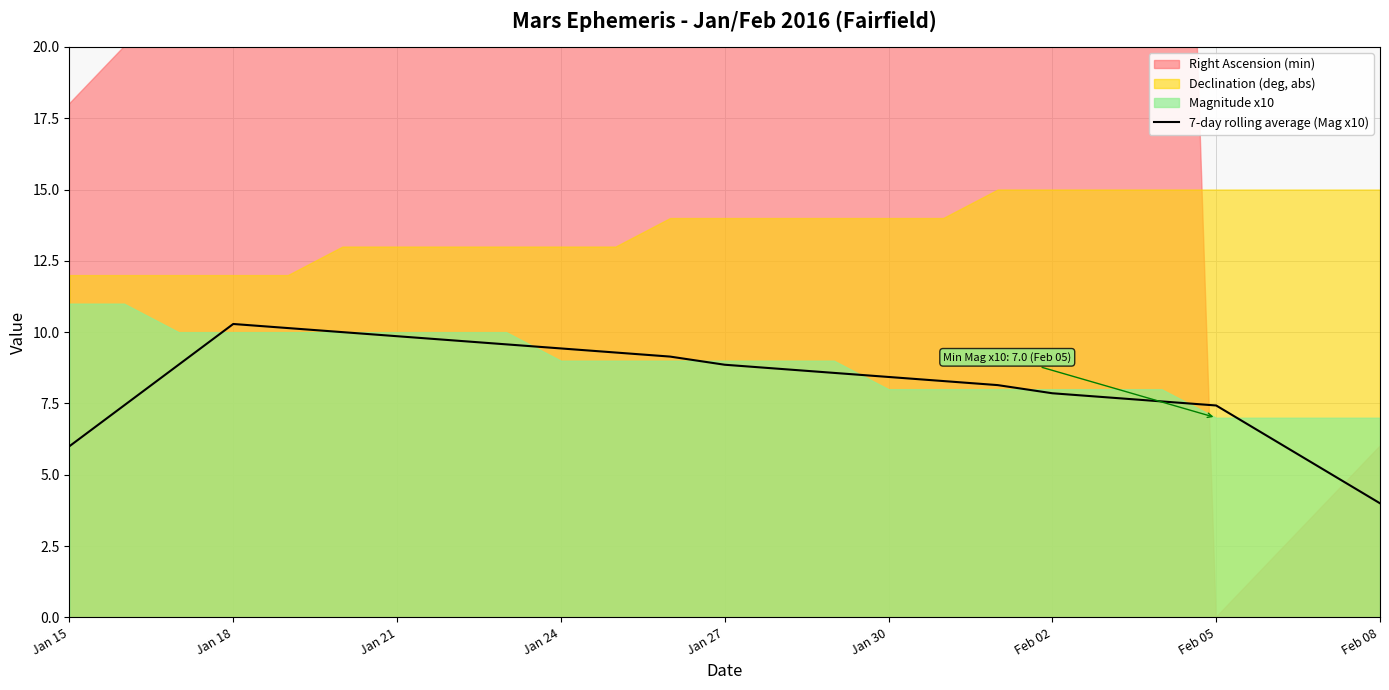

What is the difference between the second highest and second lowest values?

5.0